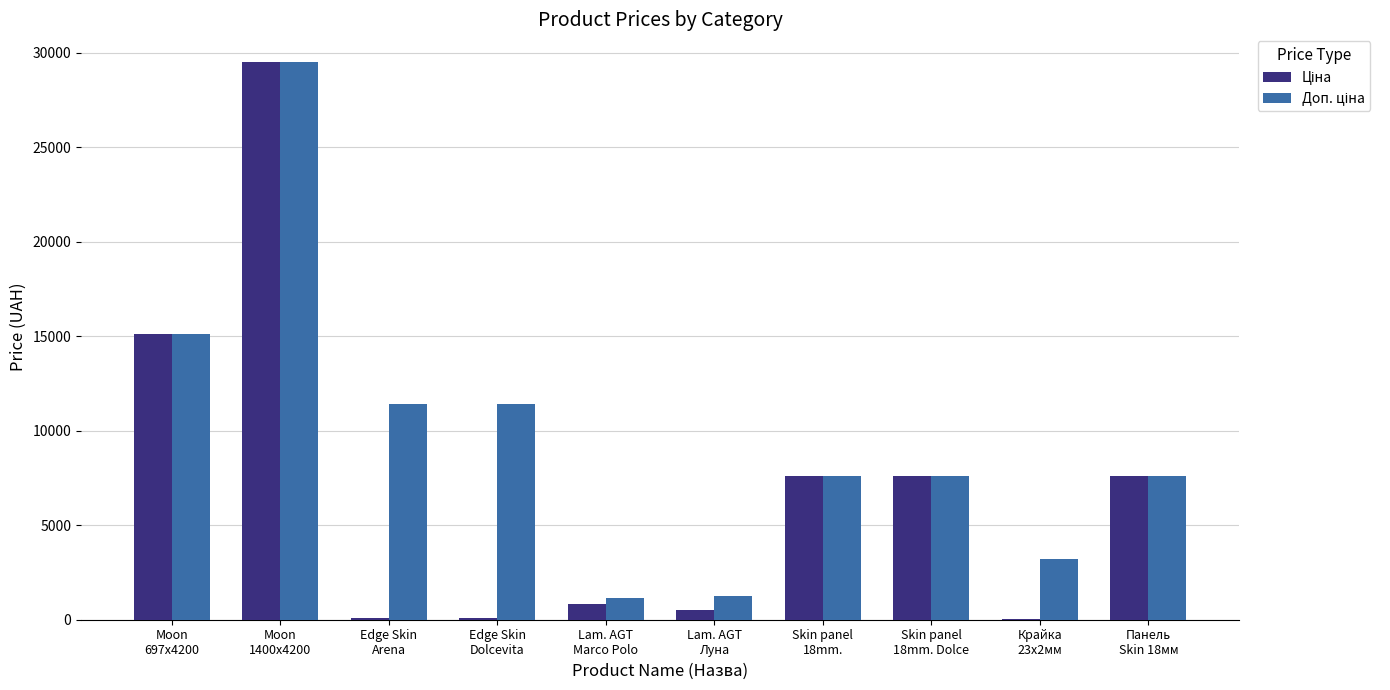

Which category has the highest value across all series?

Moon
1400x4200